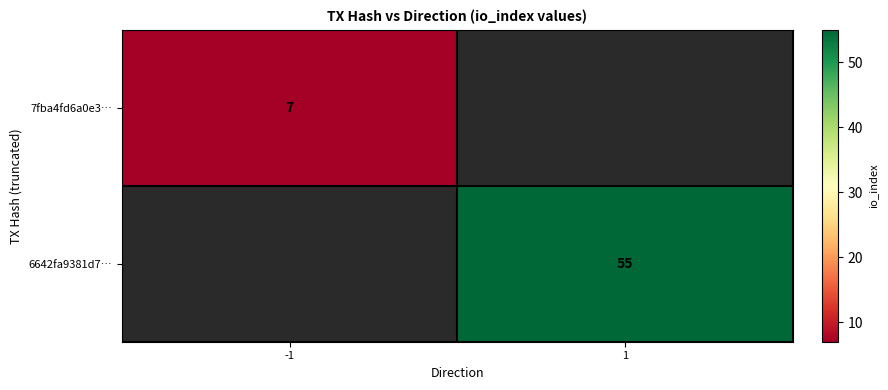

How many distinct data groups are displayed?

2